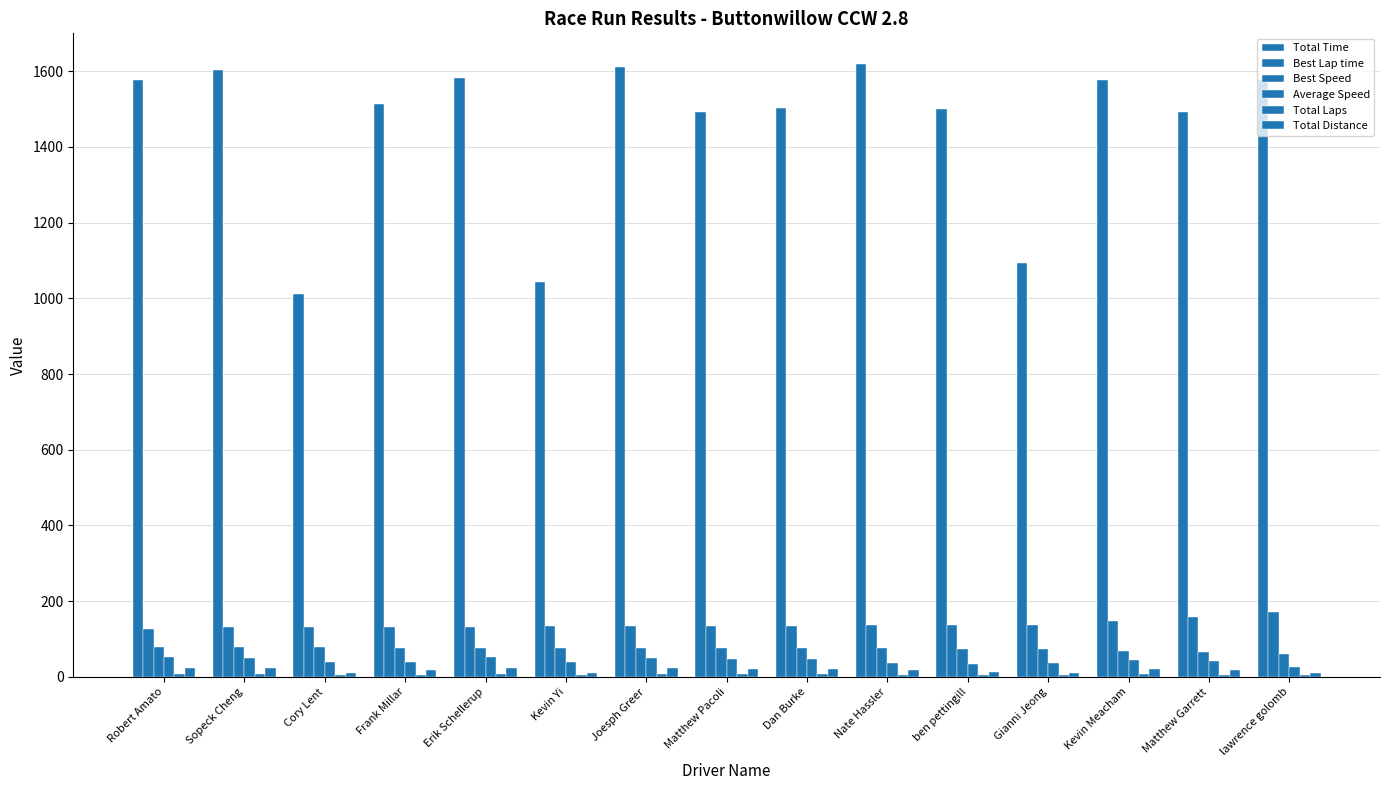

Are the bars horizontal?

No